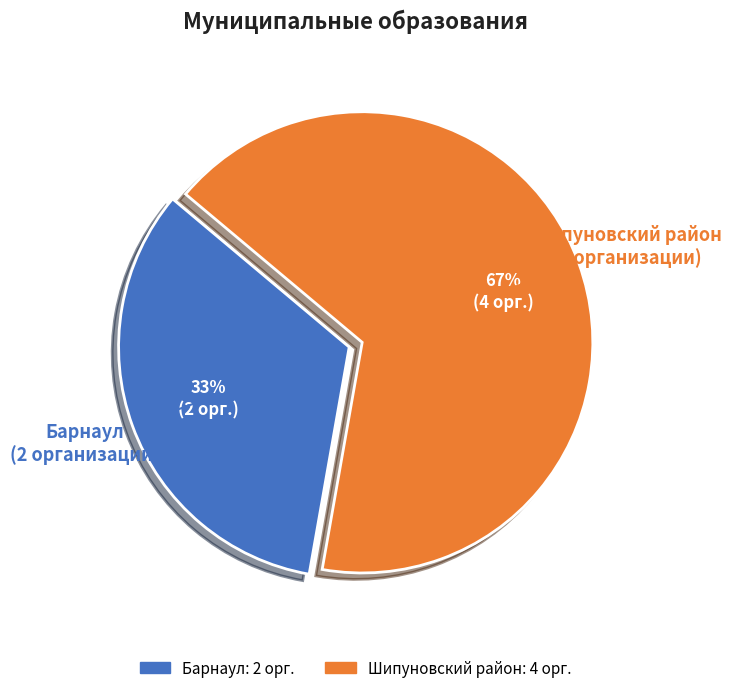

Is it true that Барнаул is 21% of the pie?

False